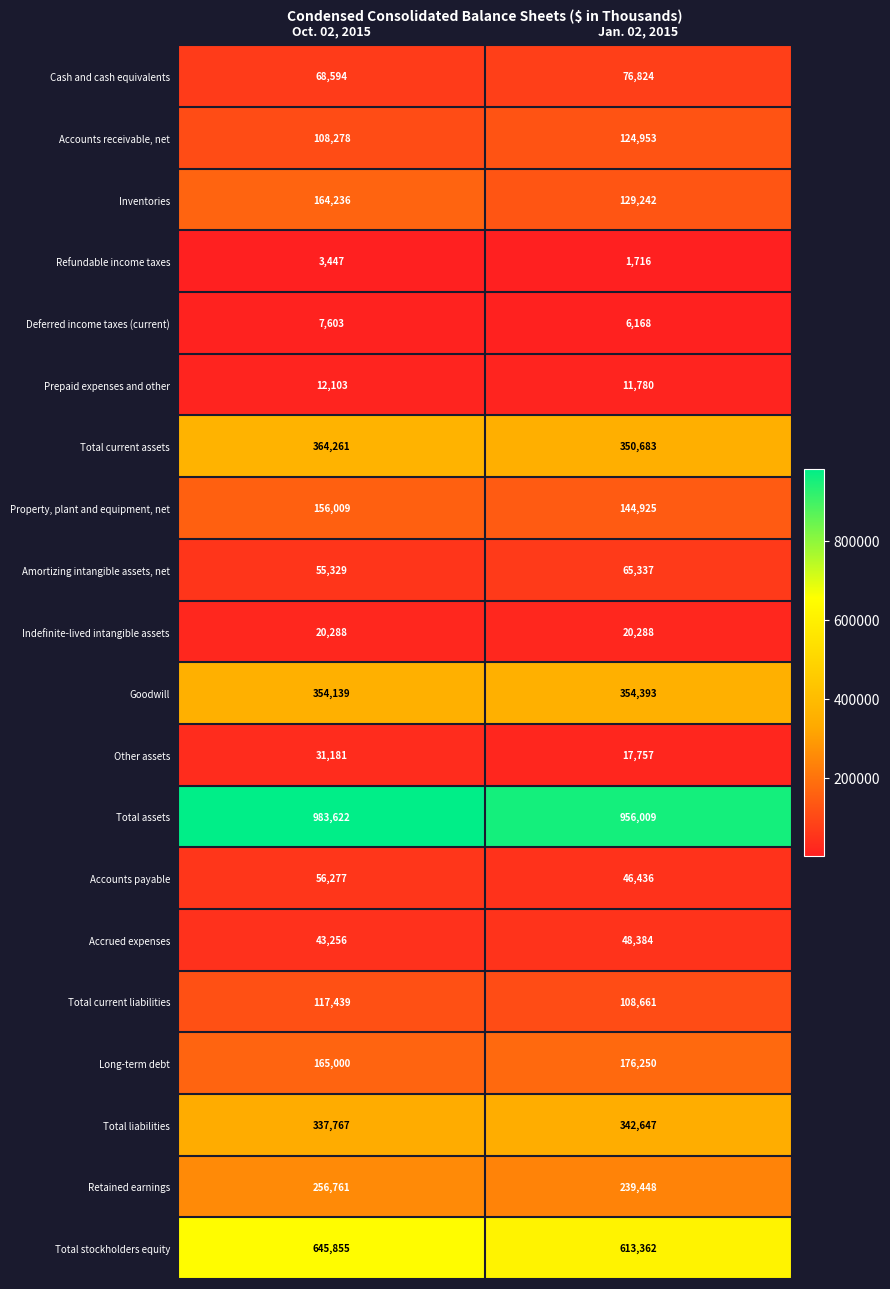

At Jan. 02, 2015, list the series in order from smallest to largest.

Refundable income taxes, Deferred income taxes (current), Prepaid expenses and other, Other assets, Indefinite-lived intangible assets, Accounts payable, Accrued expenses, Amortizing intangible assets, net, Cash and cash equivalents, Total current liabilities, Accounts receivable, net, Inventories, Property, plant and equipment, net, Long-term debt, Retained earnings, Total liabilities, Total current assets, Goodwill, Total stockholders equity, Total assets